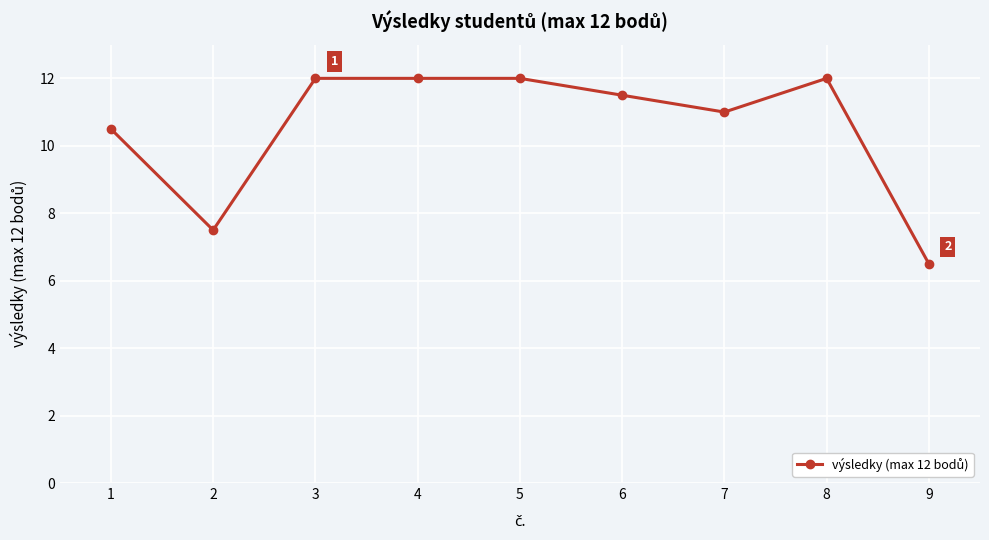

How many lines are shown in the chart?

1